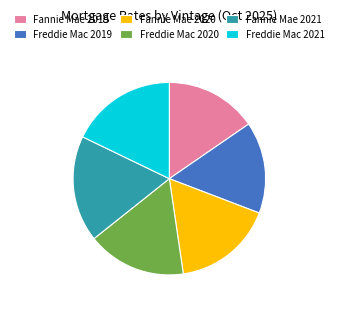

Does any single category account for the majority?

No